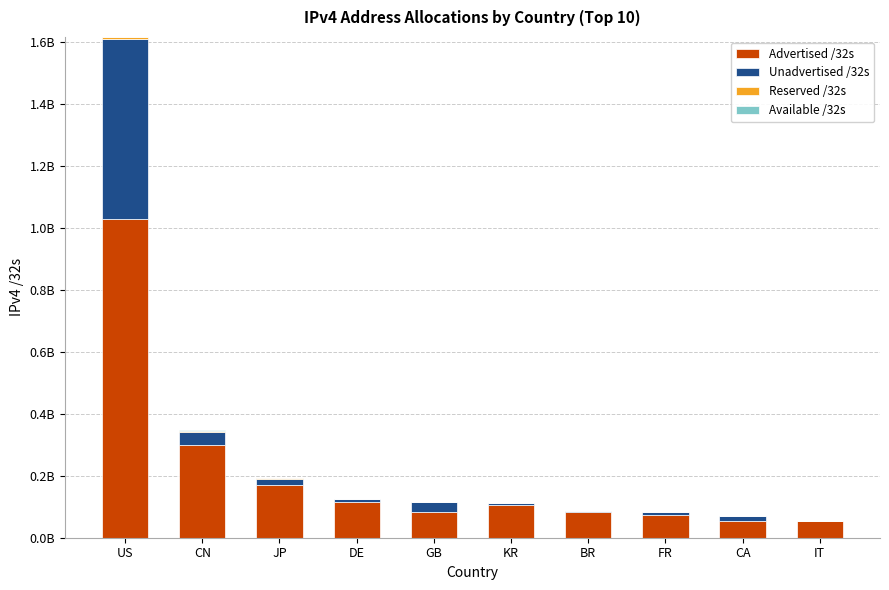

Does the chart contain stacked bars?

Yes